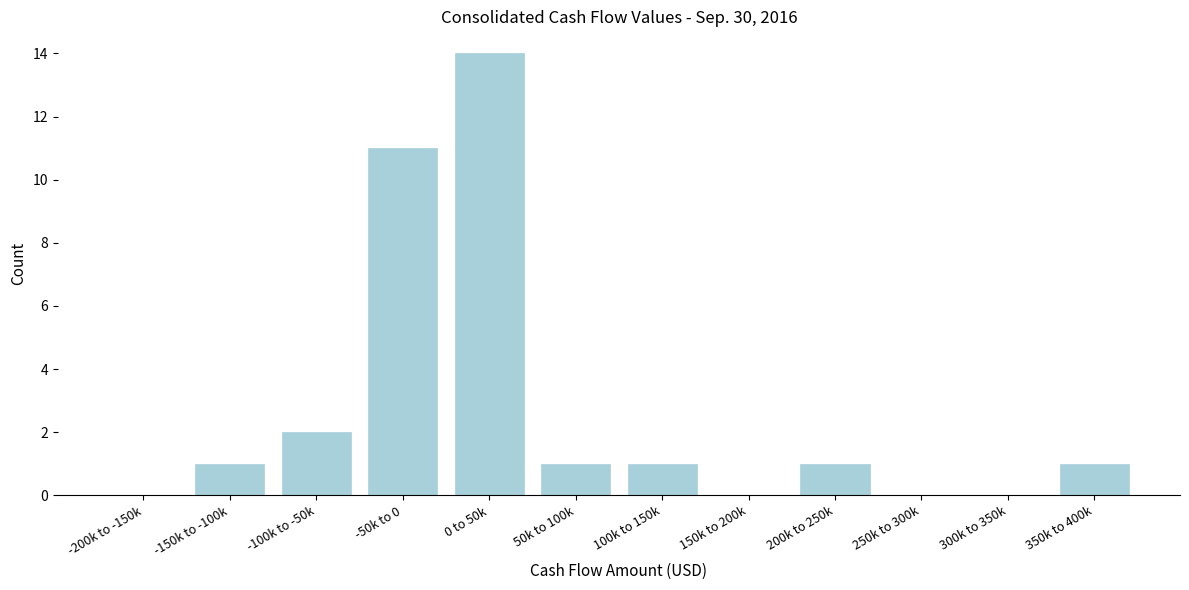

Reading right to left, what are all the values shown in this chart?

350k to 400k=1	300k to 350k=0	250k to 300k=0	200k to 250k=1	150k to 200k=0	100k to 150k=1	50k to 100k=1	0 to 50k=14	-50k to 0=11	-100k to -50k=2	-150k to -100k=1	-200k to -150k=0